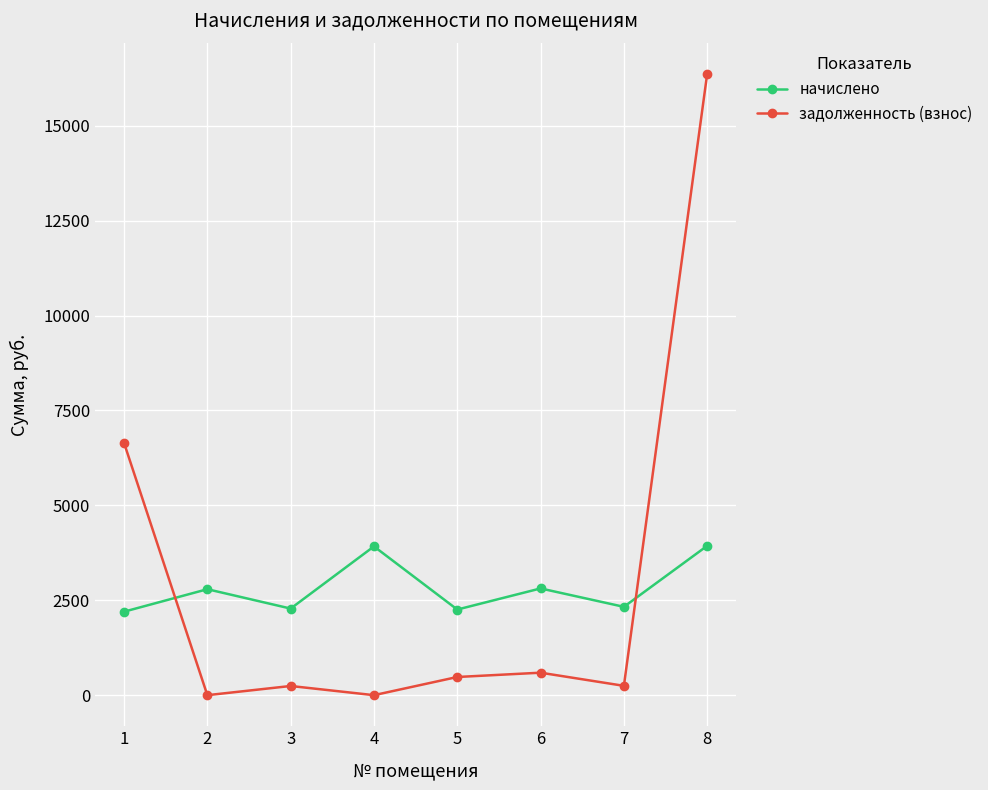

Is it true that начислено equals 2811.8 at 6?

True